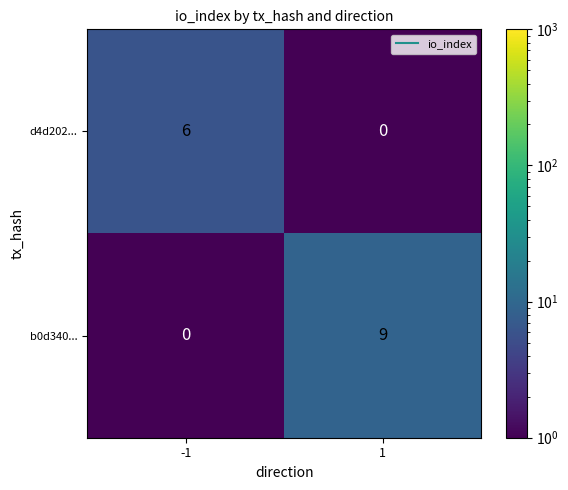

Which series has the largest total across all categories?

b0d340...